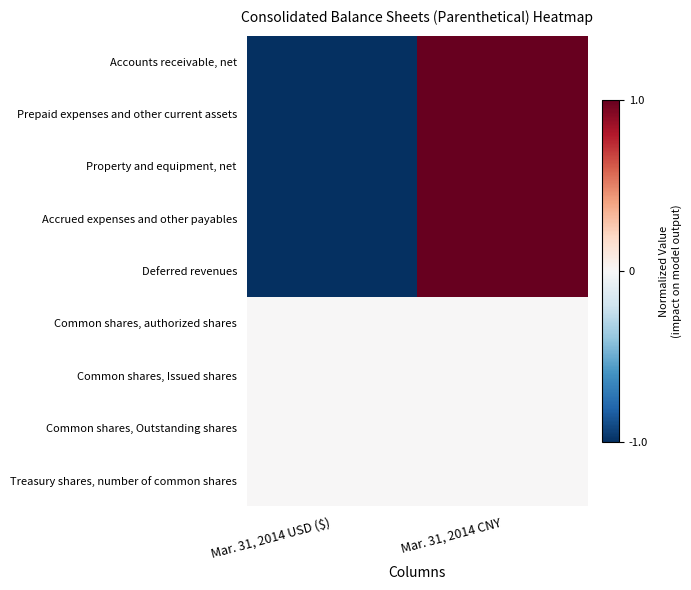

At which category does the chart reach its peak across all series?

Mar. 31, 2014 CNY